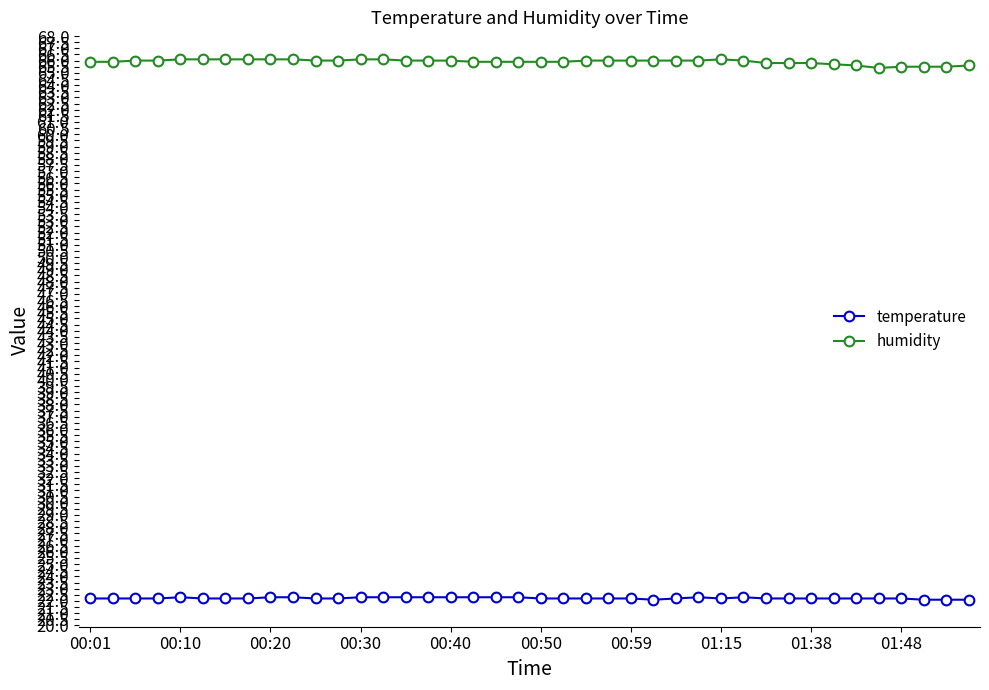

True or false: temperature has more than 0 interior local peaks.

True